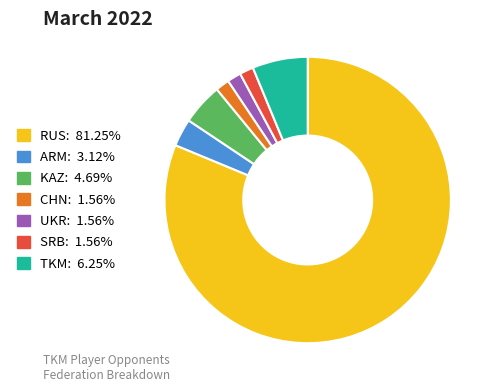

Is there a majority slice in this chart?

Yes